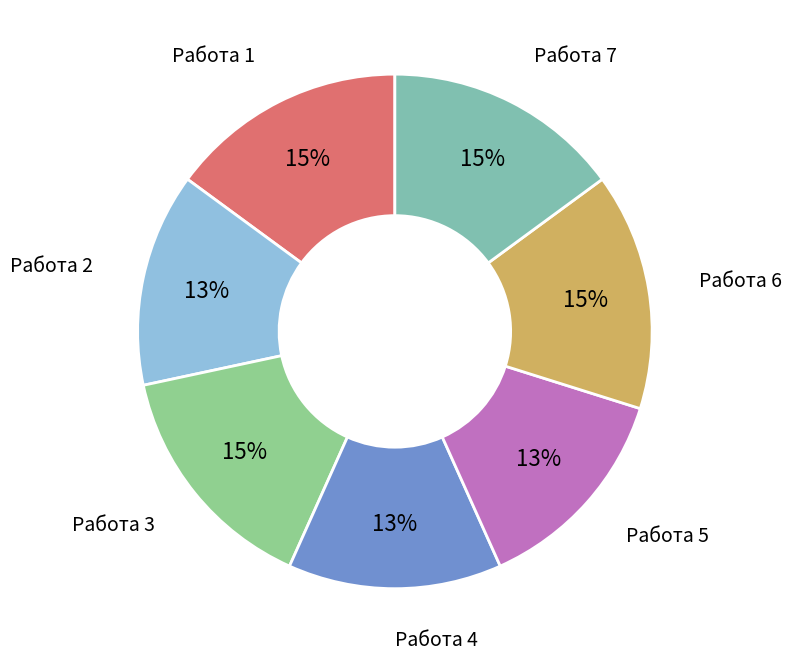

How many slices are in this pie chart?

7